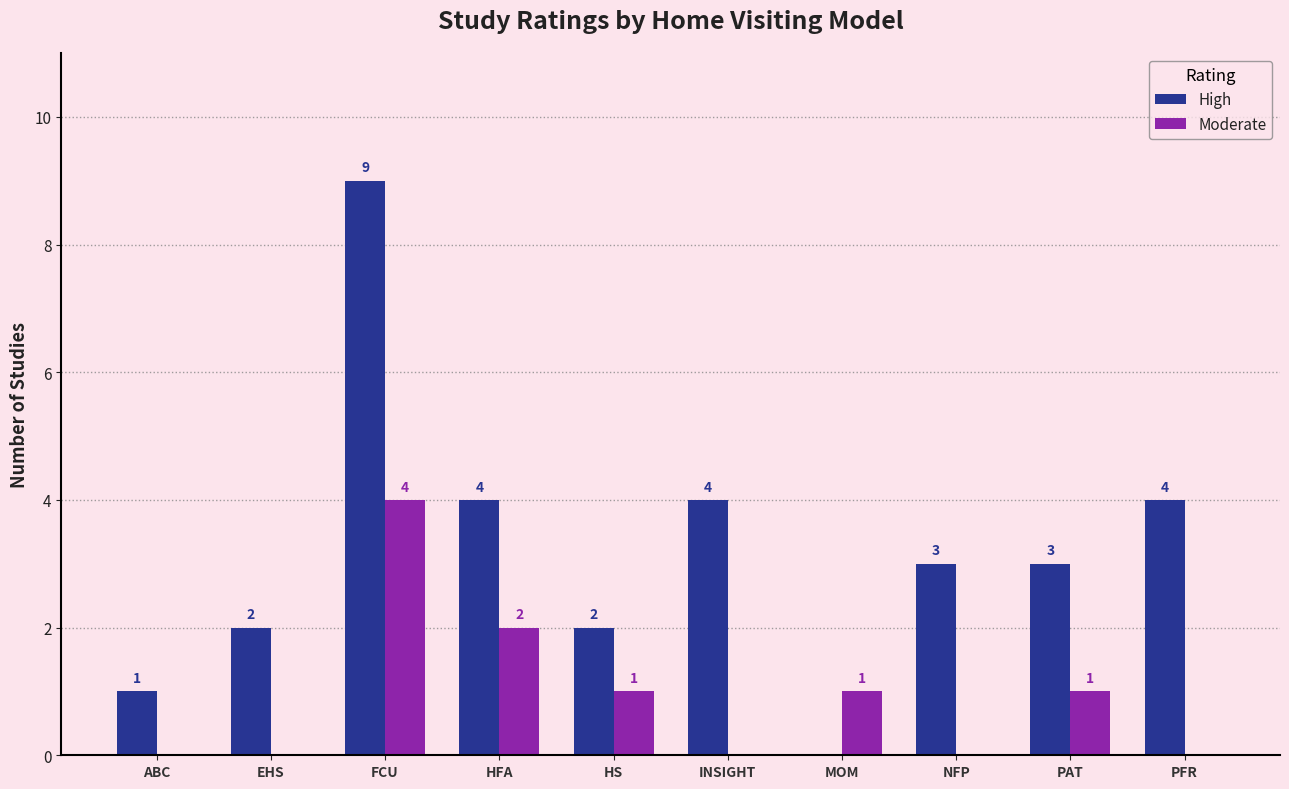

What are all the series names shown in the legend?

High, Moderate